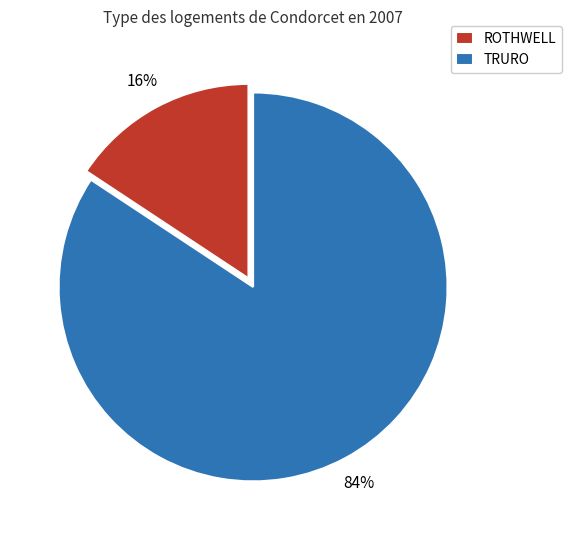

What percentage is the ROTHWELL slice, to the nearest percent?

16%